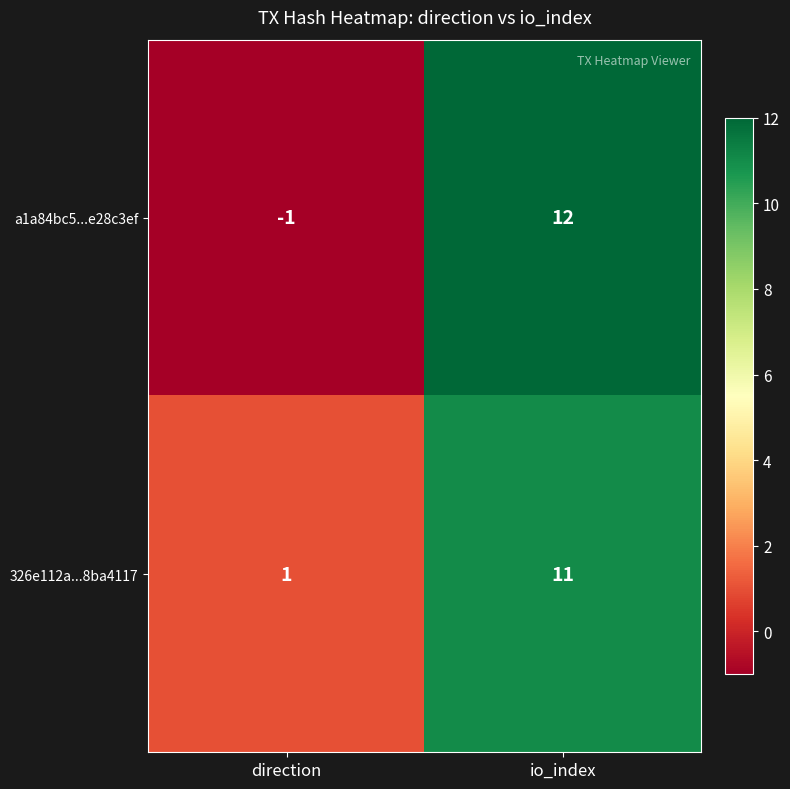

Which series has the largest total across all categories?

326e112a...8ba4117